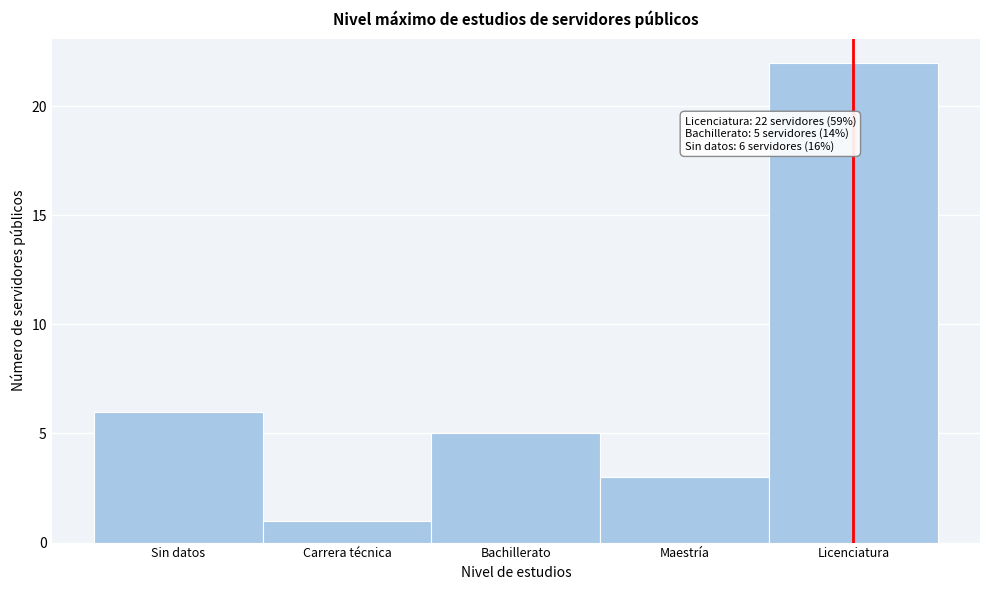

Reading left to right, what are all the values shown in this chart?

Sin datos=6	Carrera técnica=1	Bachillerato=5	Maestría=3	Licenciatura=22